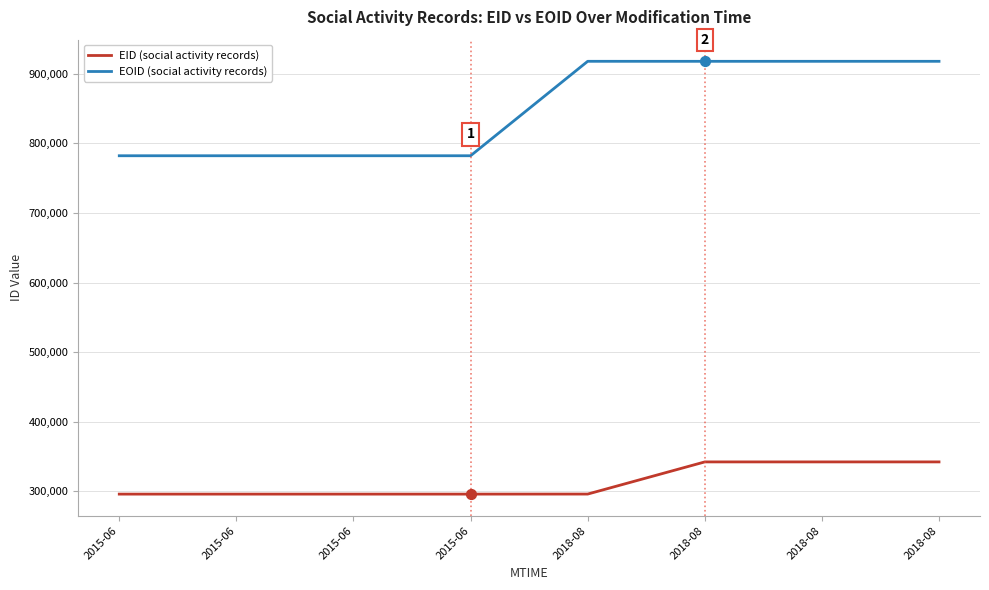

Is this an area chart (filled region under the line)?

No